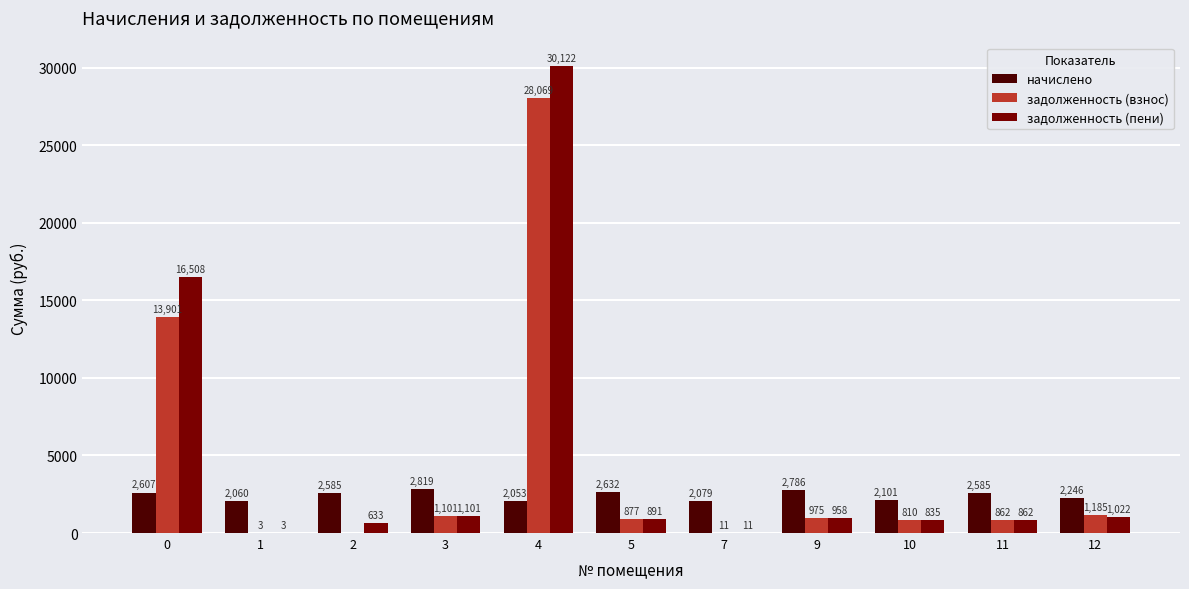

True or false: начислено has a value of 2632.2 at 5.

True